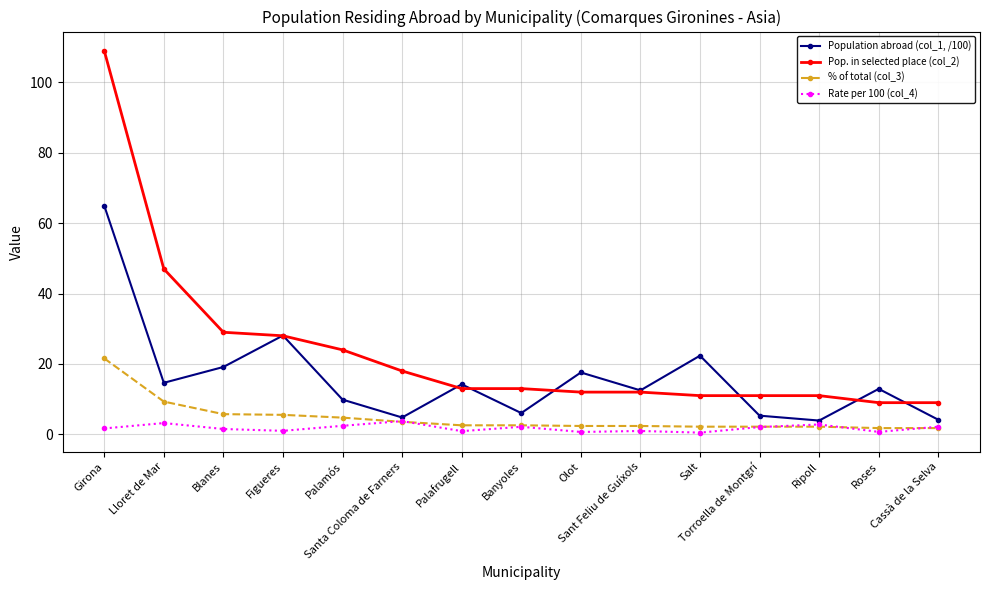

Which series changed the most between Blanes and Salt?

Pop. in selected place (col_2)